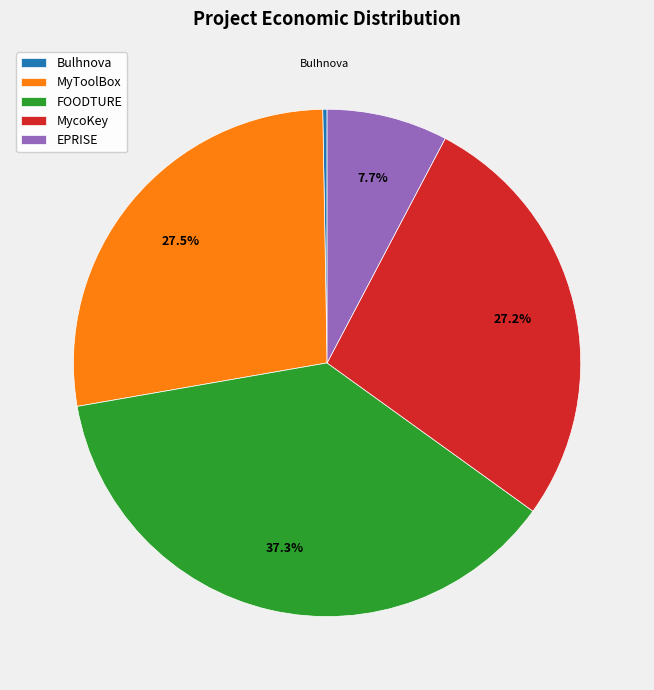

To the nearest percent, what is the difference between the largest and smallest slice percentages?

37%